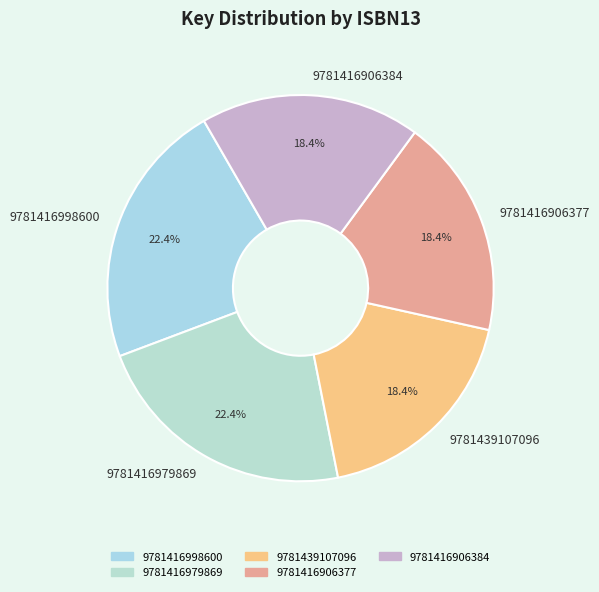

To the nearest percent, what is the average slice percentage?

20%